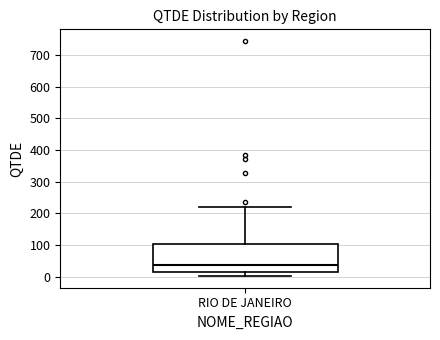

Where does the lower whisker of the box for RIO DE JANEIRO end on the y-axis? The values are not printed on the chart, so give them approximately, as read against the axis.

0